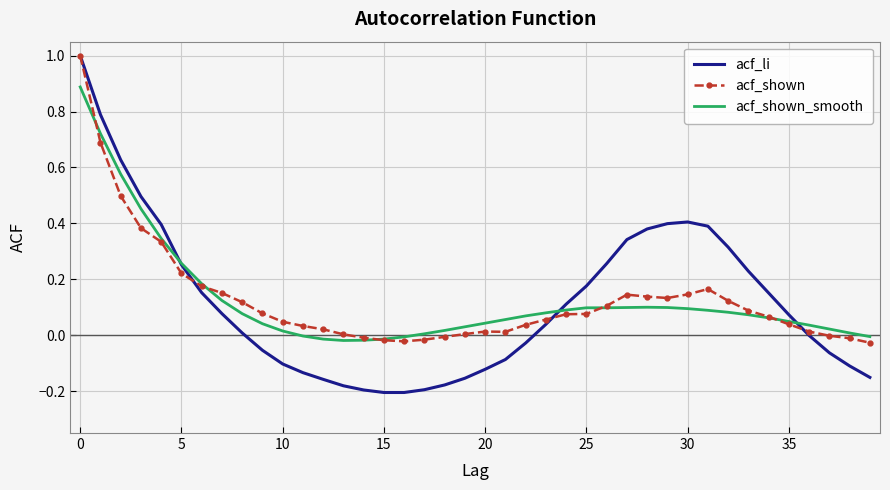

What is the highest value of the acf_shown_smooth series?

0.9